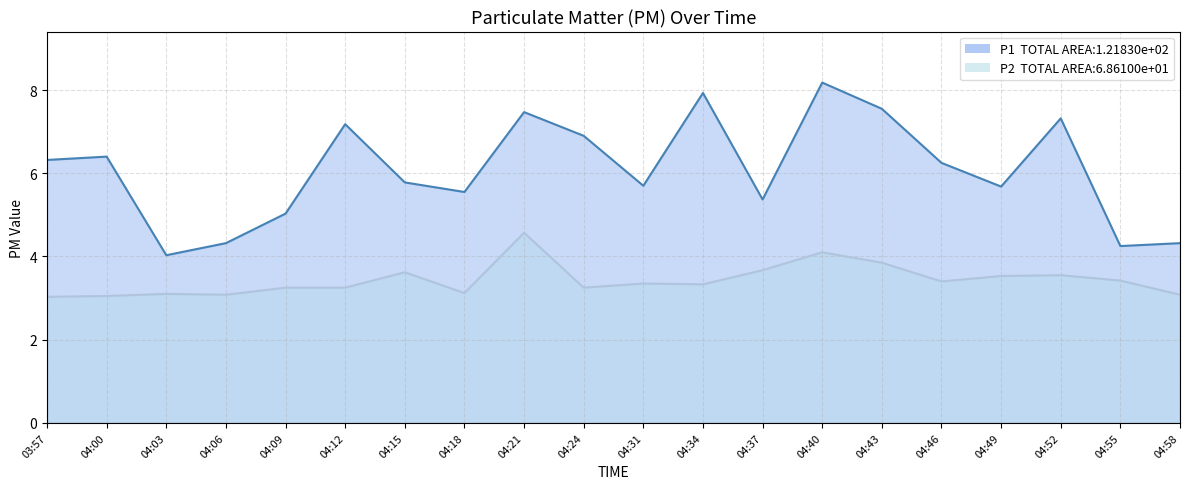

Which series has the widest spread of values?

P1